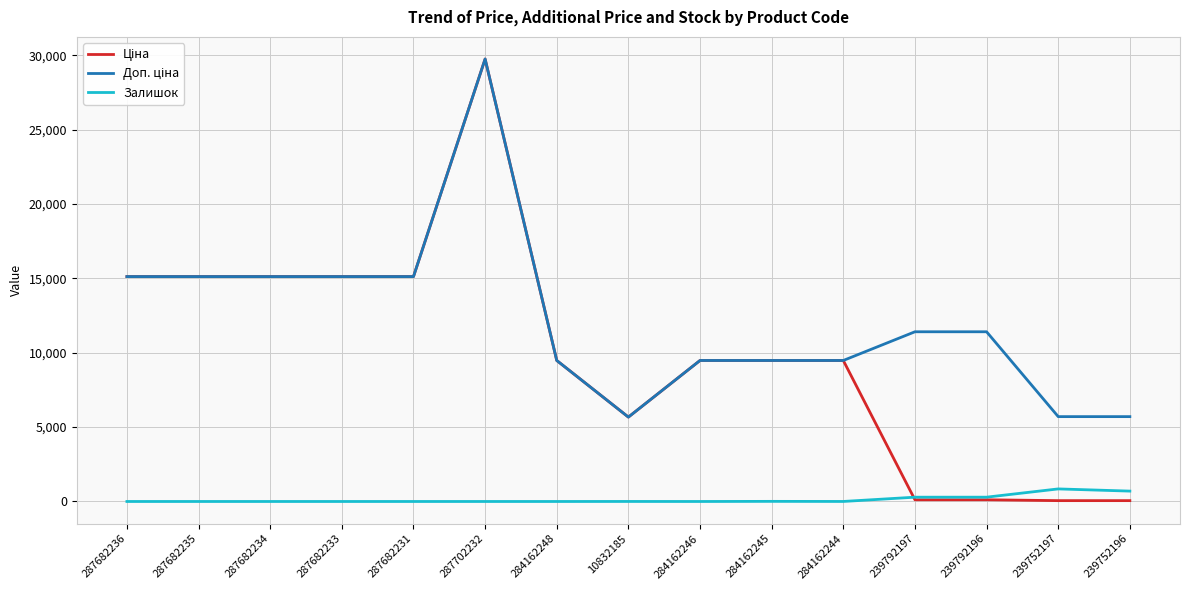

At which category does the chart reach its peak across all series?

287702232